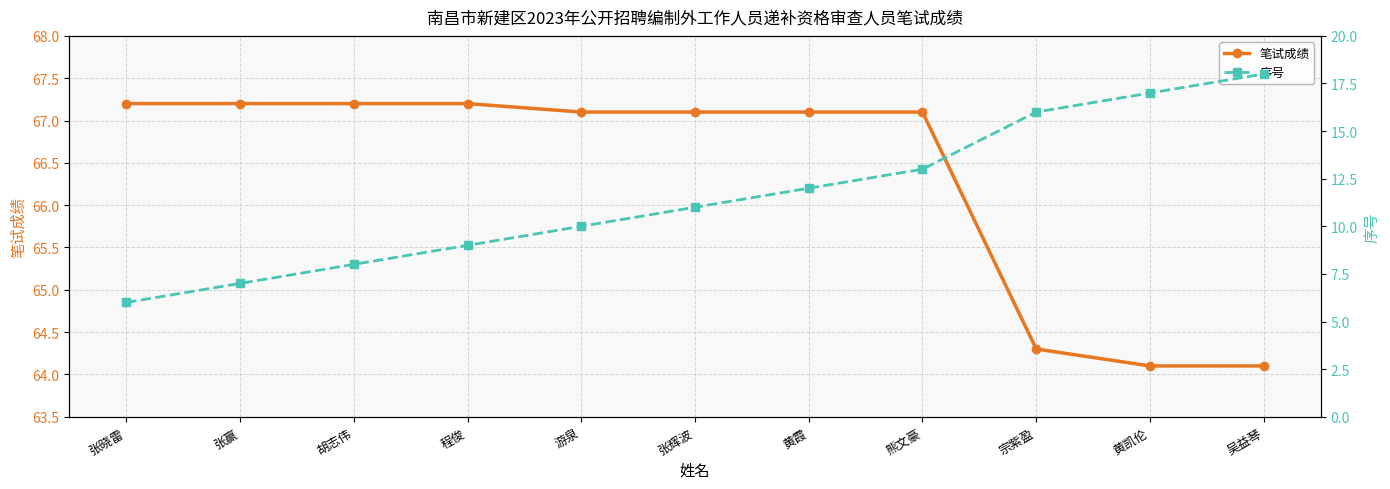

The 序号 series shows 6.0 at 张晓雷. True or false?

True